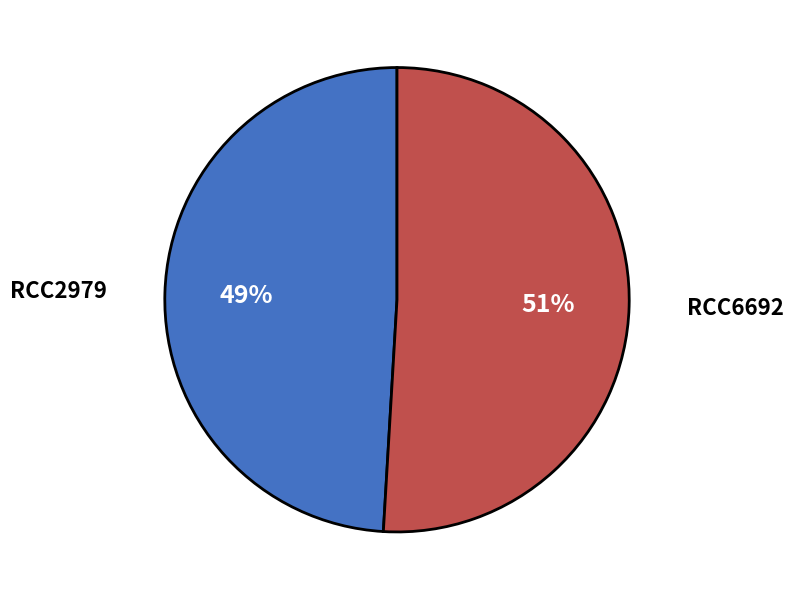

To the nearest percent, what portion does RCC6692 represent?

51%